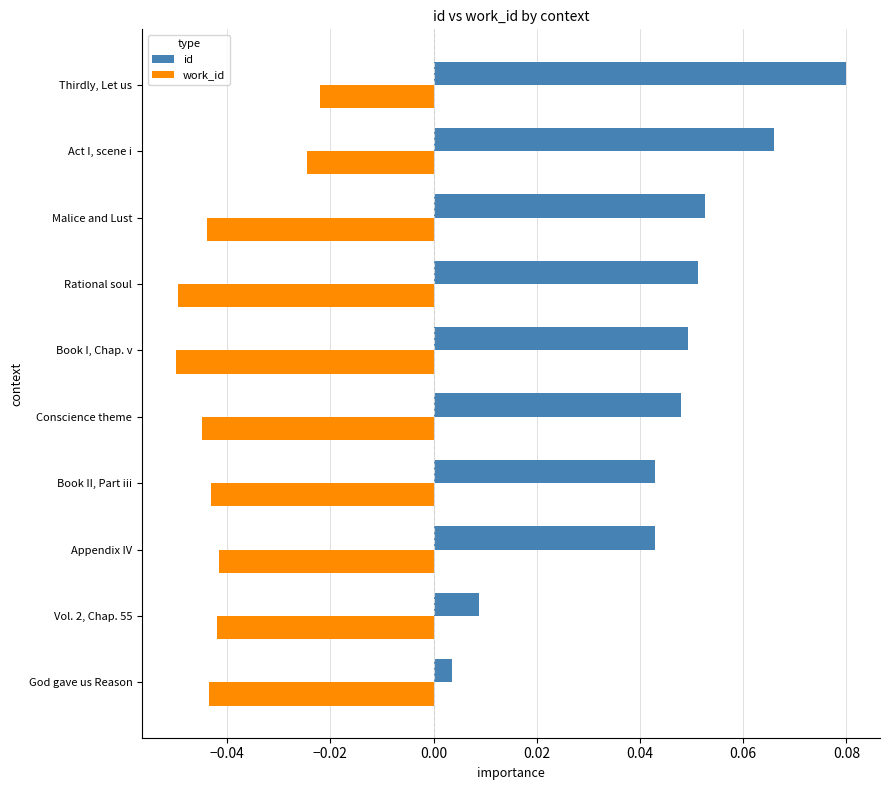

True or false: work_id has a value of -0.0 at Book I, Chap. v.

False